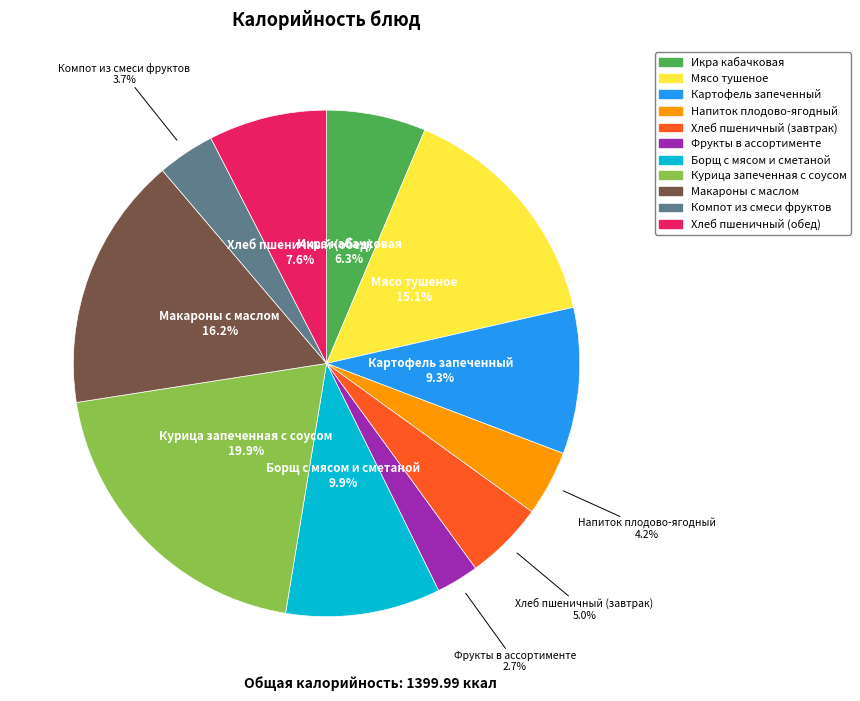

Does Борщ с мясом и сметаной represent more than half of the total?

No